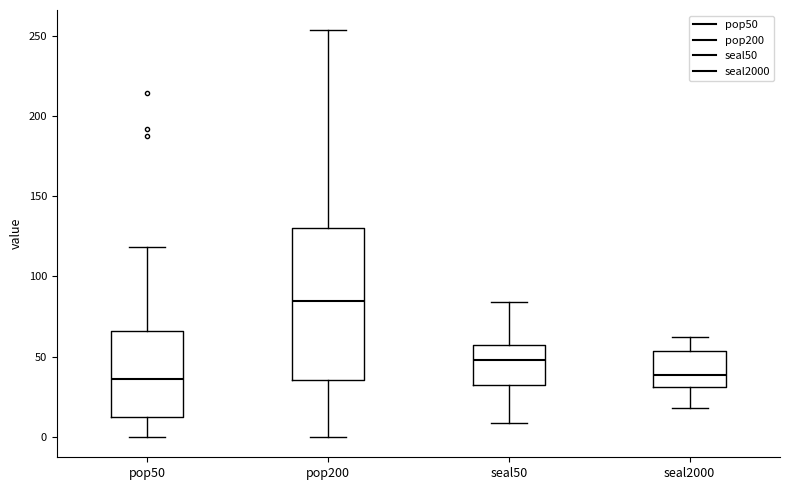

Which box's median line is the highest?

pop200